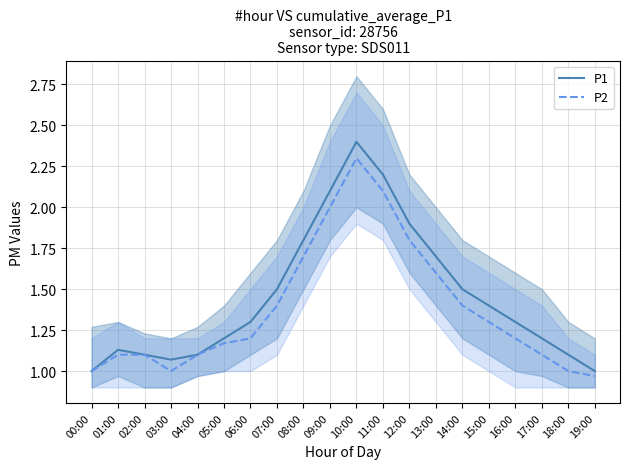

What is the highest value of the P1 series?

2.4